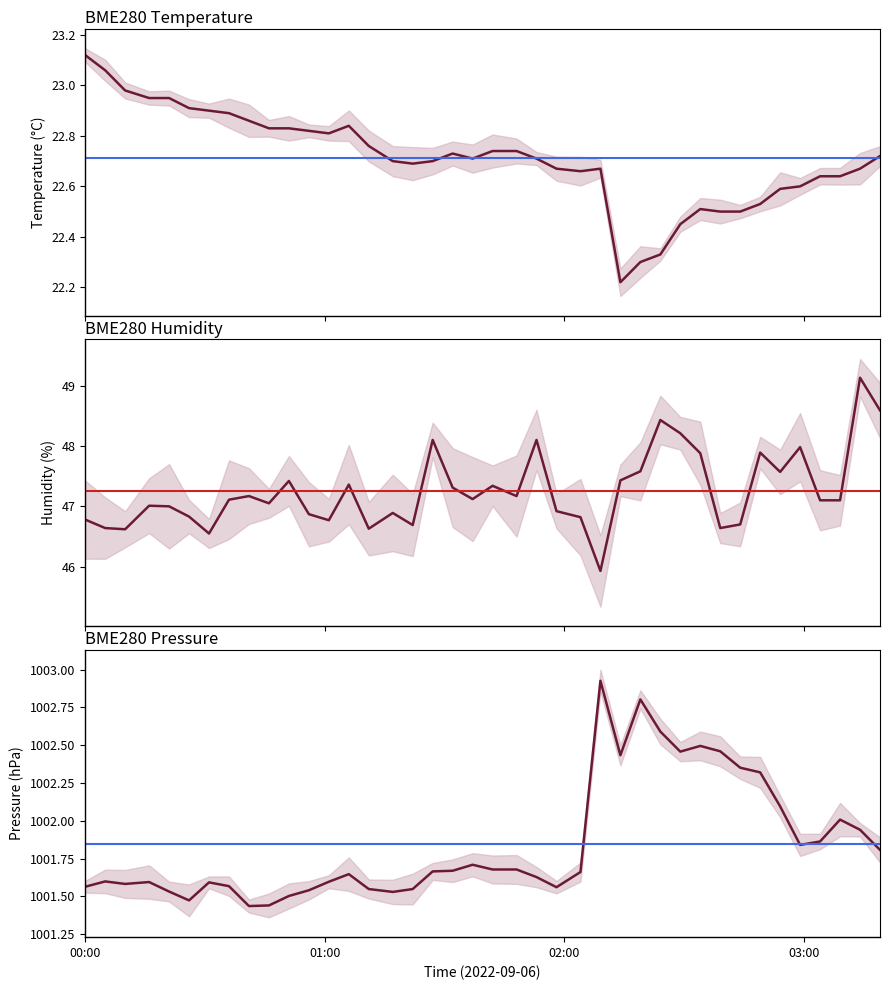

How many lines are shown in the chart?

3